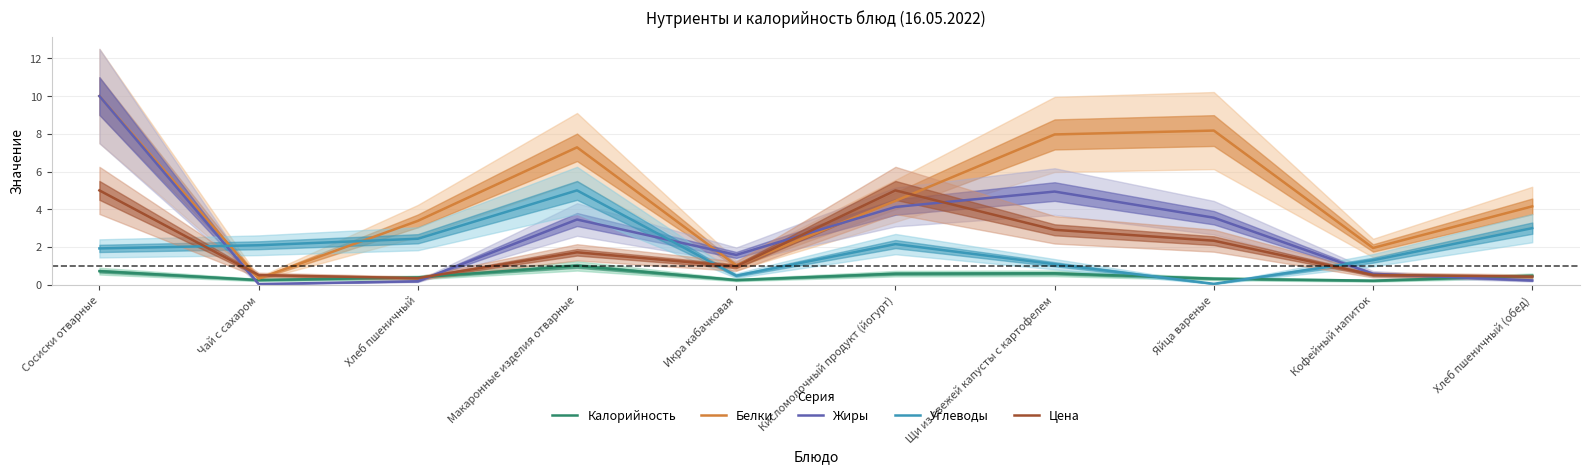

Does the chart have visible grid lines?

Yes